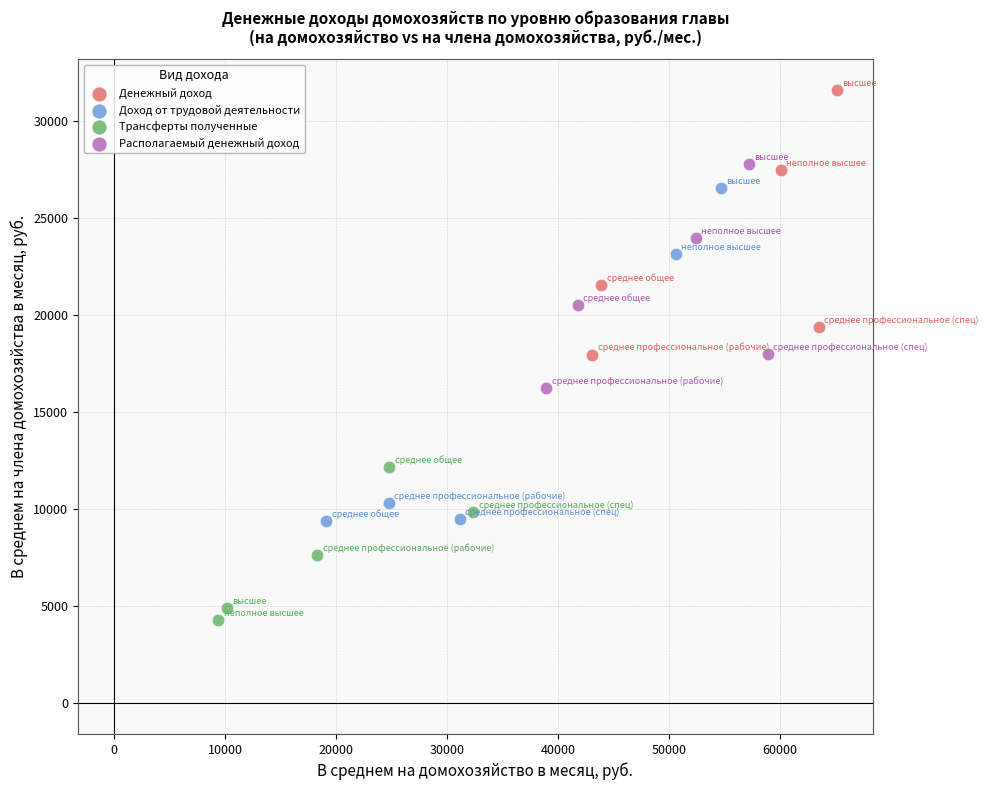

What are all the series names shown in the legend?

Денежный доход, Доход от трудовой деятельности, Трансферты полученные, Располагаемый денежный доход